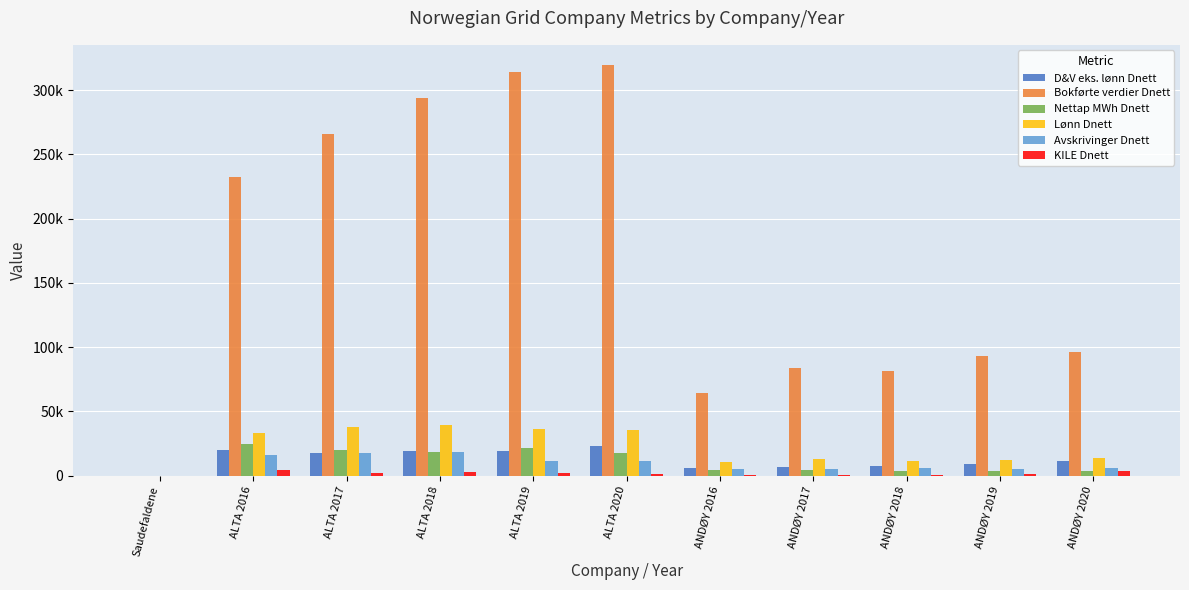

What are all the series names shown in the legend?

D&V eks. lønn Dnett, Bokførte verdier Dnett, Nettap MWh Dnett, Lønn Dnett, Avskrivinger Dnett, KILE Dnett